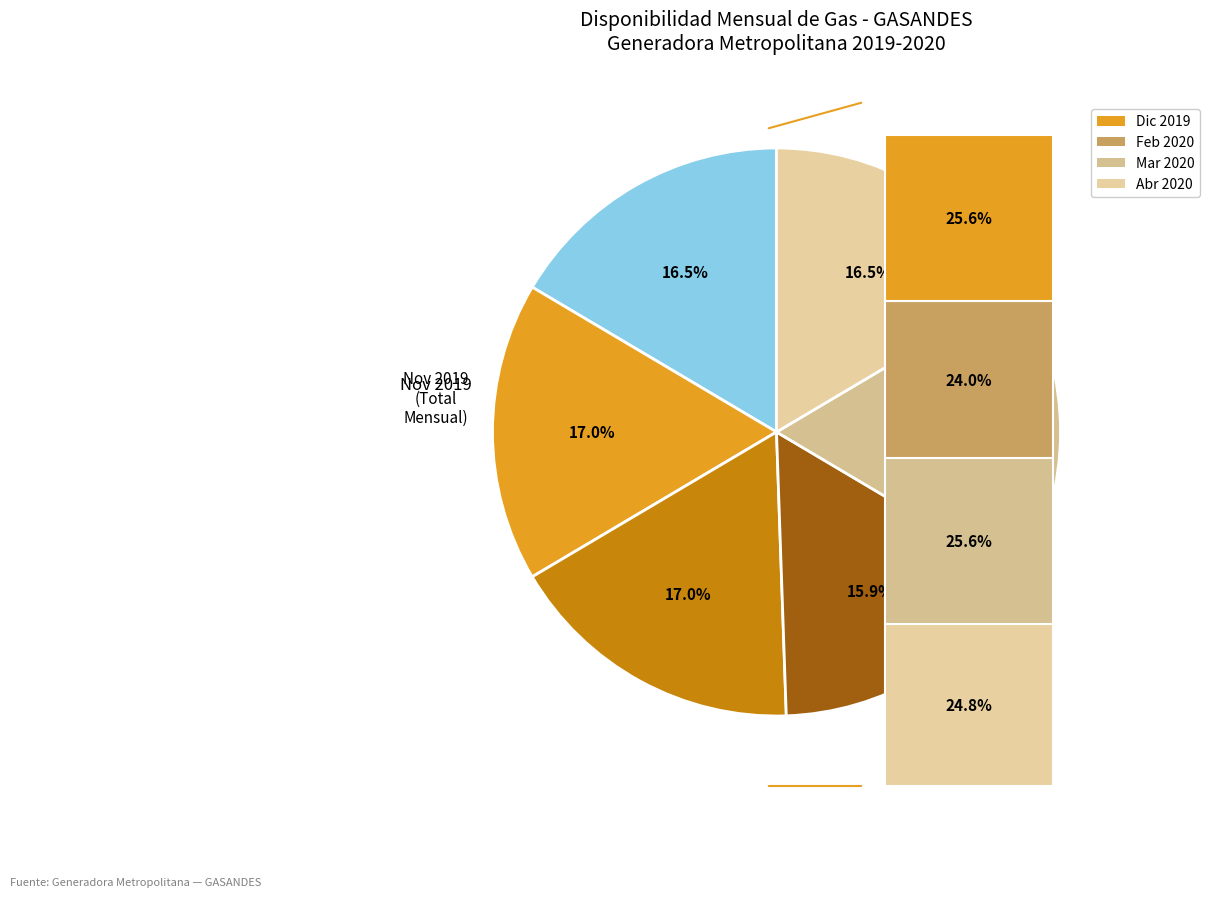

To the nearest percent, what percentage of the pie is abril?

16%